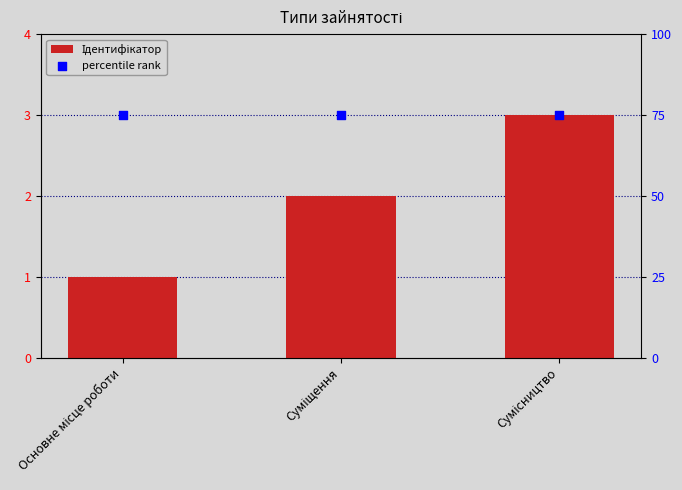

Which series reaches the maximum Y coordinate?

percentile rank